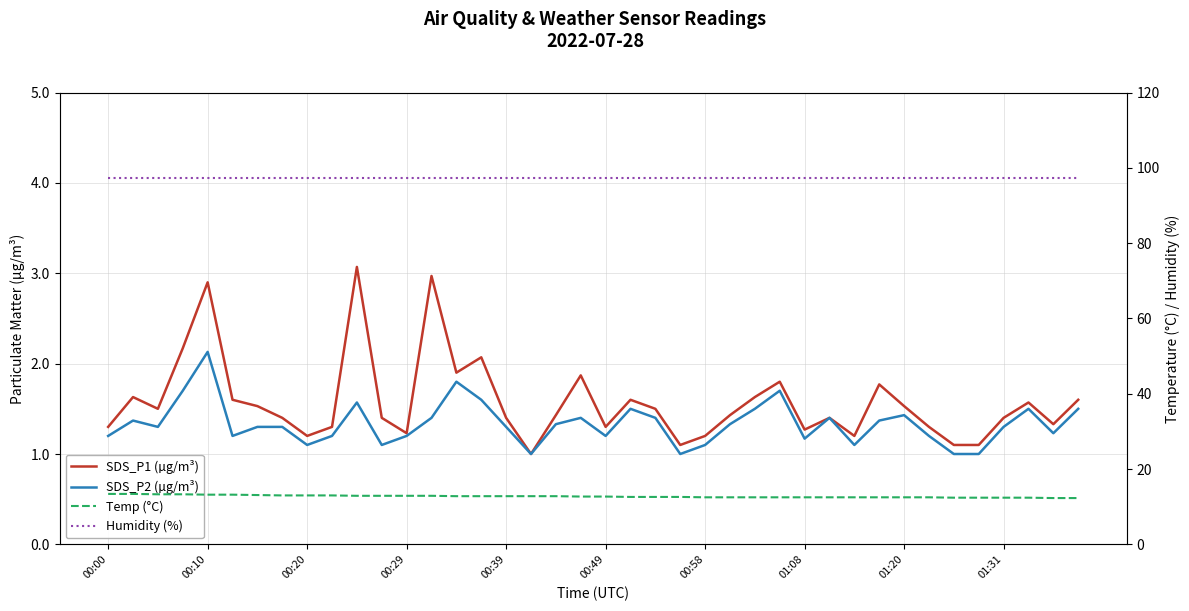

Is it true that Humidity (%) equals 97.3 at 26?

True